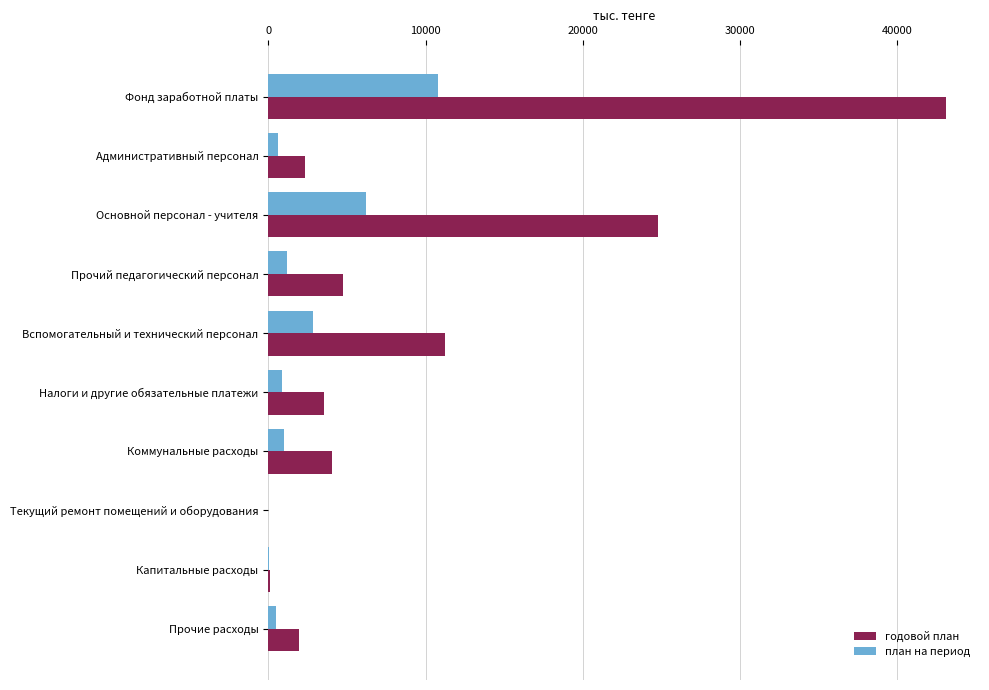

Which series changed the most between Основной персонал - учителя and Коммунальные расходы?

годовой план